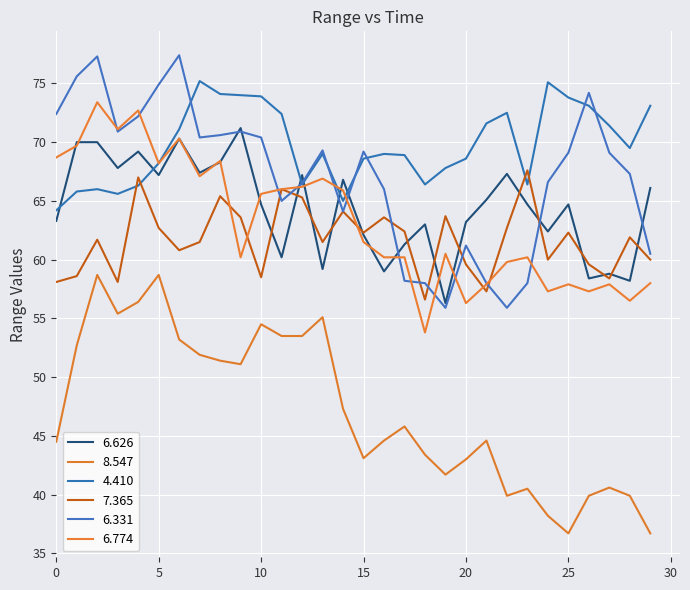

Does the chart display data point markers on the line(s)?

No